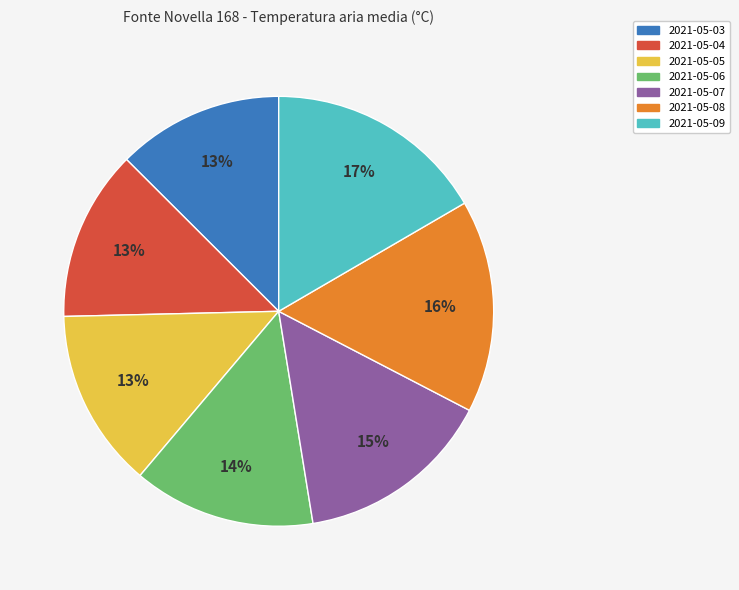

Is 2021-05-05 the majority of the pie?

No